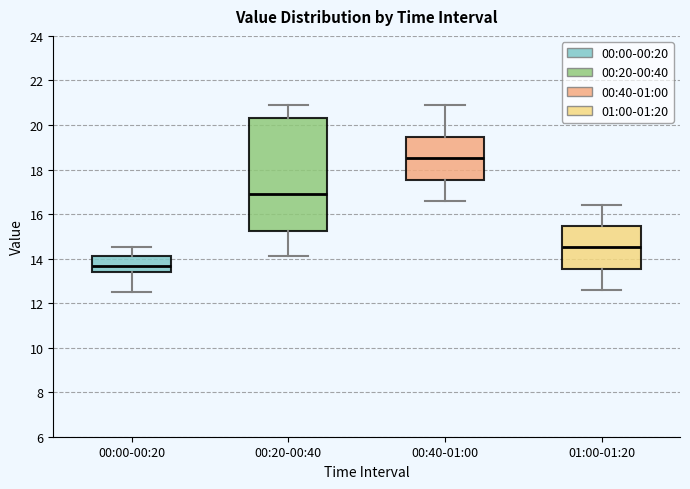

Reading left to right, transcribe this box plot: for each box, give where its median line is, the range the box spans, and where its two whiskers end, as read against the y-axis. The values are not printed on the chart, so give them approximately, as read against the axis.

00:00-00:20: median 13.6, box 13.4 to 14.2, whiskers 12.6 to 14.6
00:20-00:40: median 17.0, box 15.2 to 20.4, whiskers 14.2 to 21.0
00:40-01:00: median 18.6, box 17.6 to 19.4, whiskers 16.6 to 21.0
01:00-01:20: median 14.6, box 13.6 to 15.4, whiskers 12.6 to 16.4